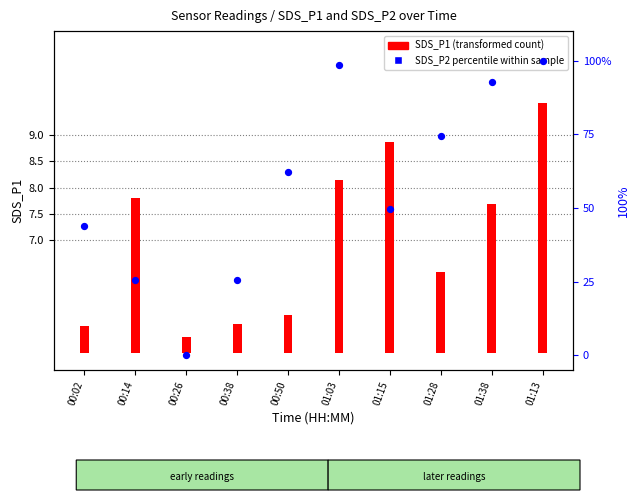

What is the change in value from 00:02 to 01:28?

+30.7